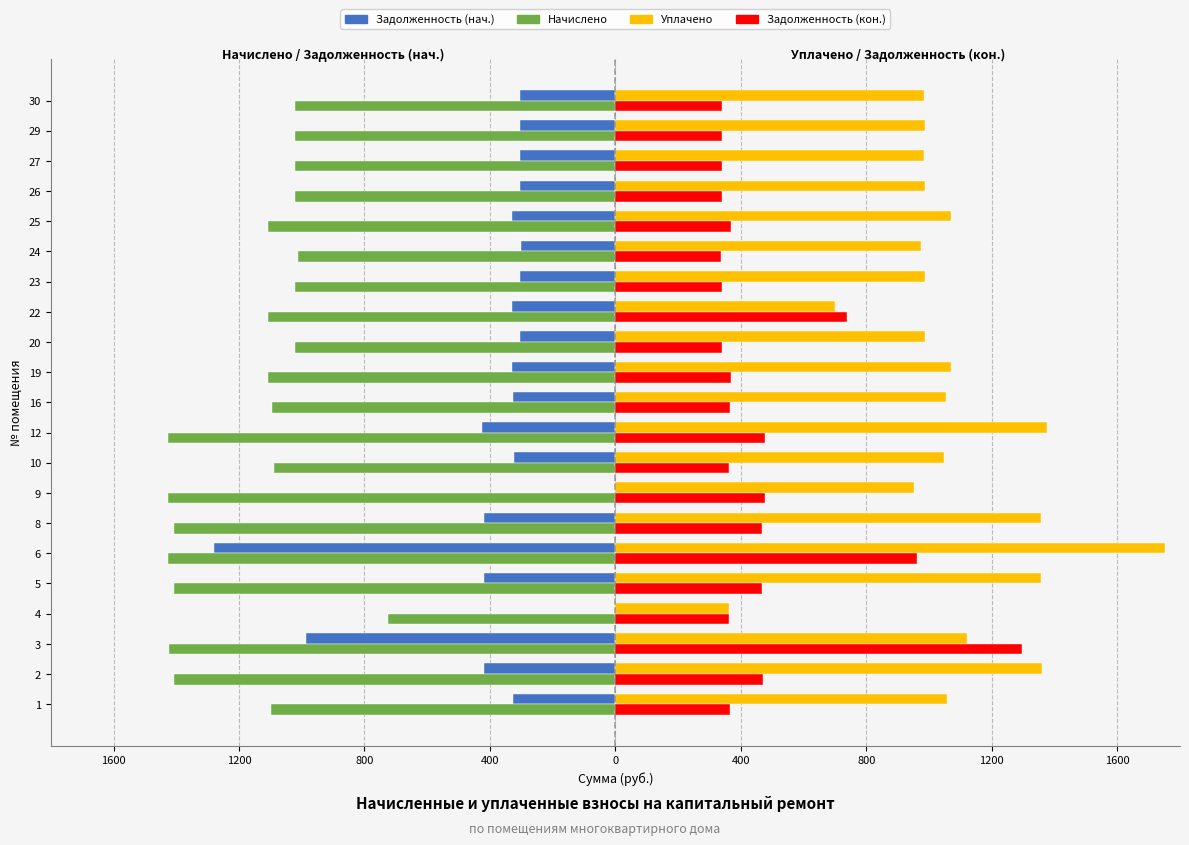

What is the difference between the maximum and minimum values in the Задолженность (кон.) series?

958.7